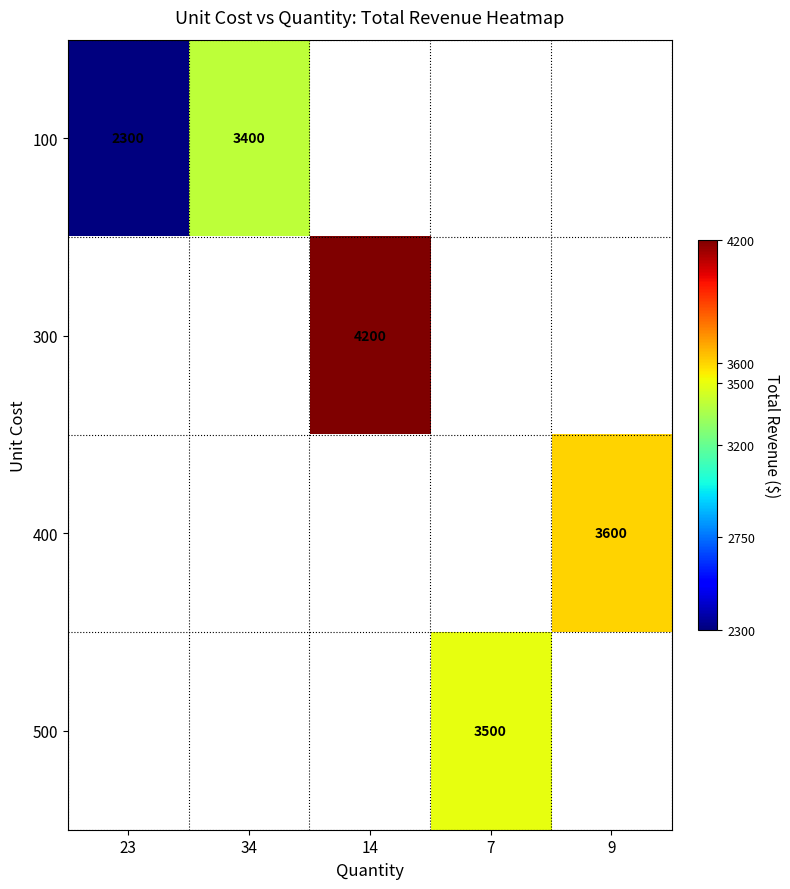

Is it true that 100 equals 5204 at 34?

False